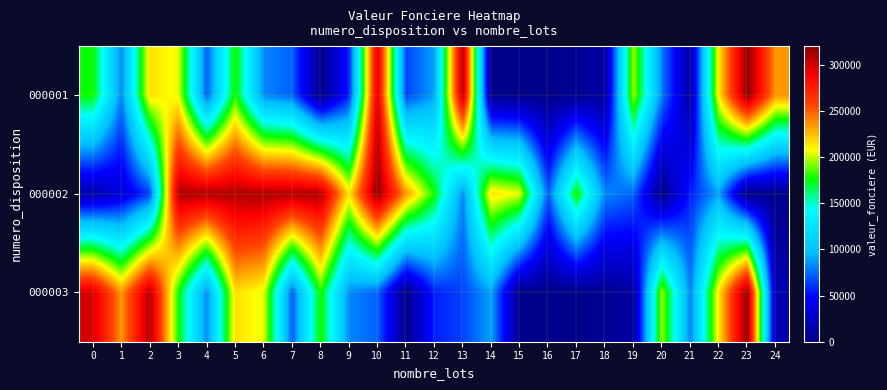

Reading right to left, transcribe all the data shown in this chart.

000001: 24=235000	23=320350	22=213350	21=10000	20=80000	19=196000	18=10000	17=5000	16=1	15=1108	14=922	13=310000	12=89000	11=65000	10=299740	9=56000	8=1200	7=73000	6=82500	5=179000	4=71000	3=205000	2=216000	1=81500	0=177100
000002: 24=1108	23=922	22=89000	21=56000	20=1200	19=73000	18=82500	17=179000	16=71000	15=205000	14=216000	13=81500	12=177100	11=235000	10=320350	9=213350	8=310000	7=310000	6=310000	5=310000	4=310000	3=310000	2=65000	1=33030	0=16030
000003: 24=16030	23=320350	22=213350	21=80000	20=196000	19=10000	18=5000	17=1	16=1108	15=922	14=89000	13=65000	12=56000	11=1200	10=73000	9=82500	8=179000	7=71000	6=205000	5=216000	4=81500	3=177100	2=310000	1=235000	0=299740